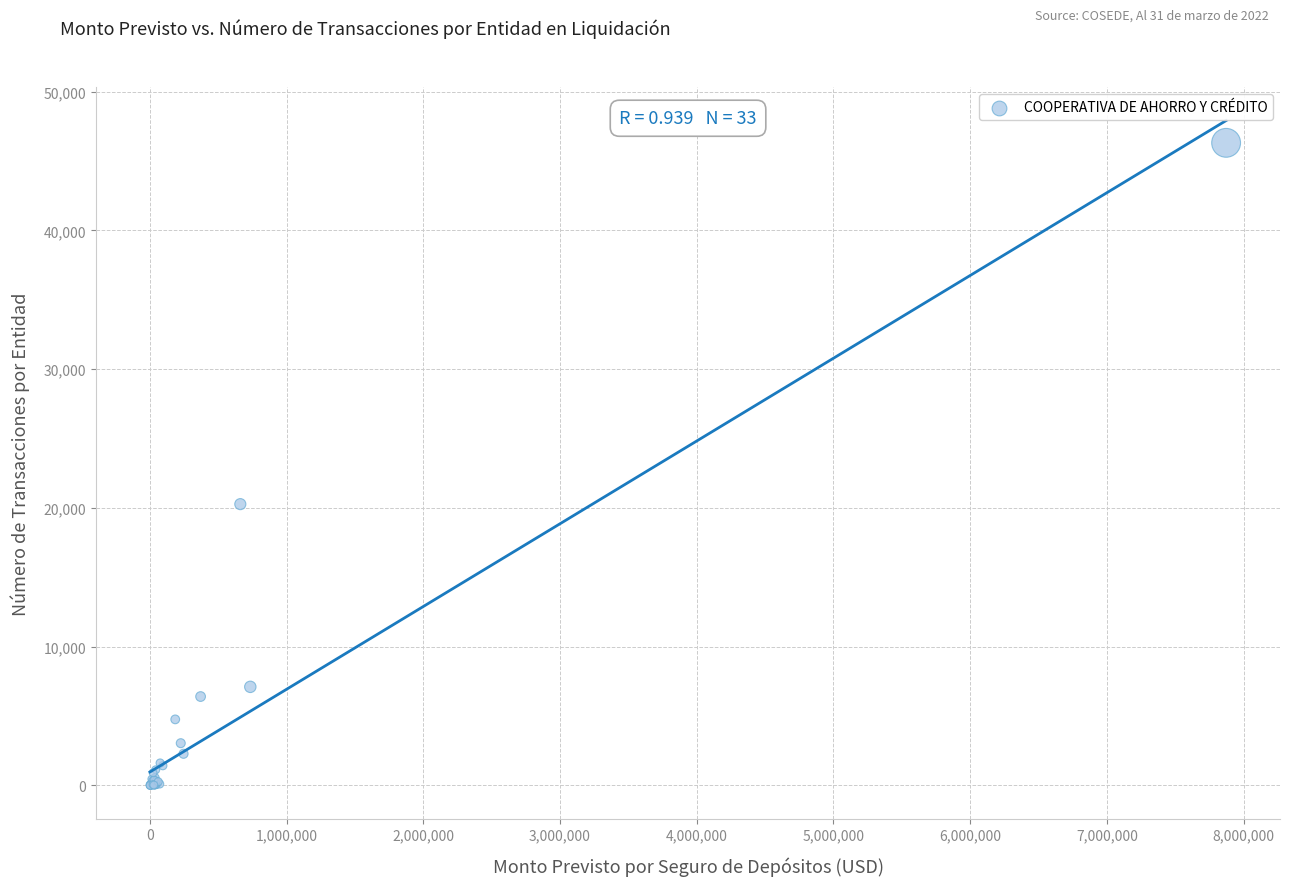

What Y value in the scatter plot is closest to 23156?

20275